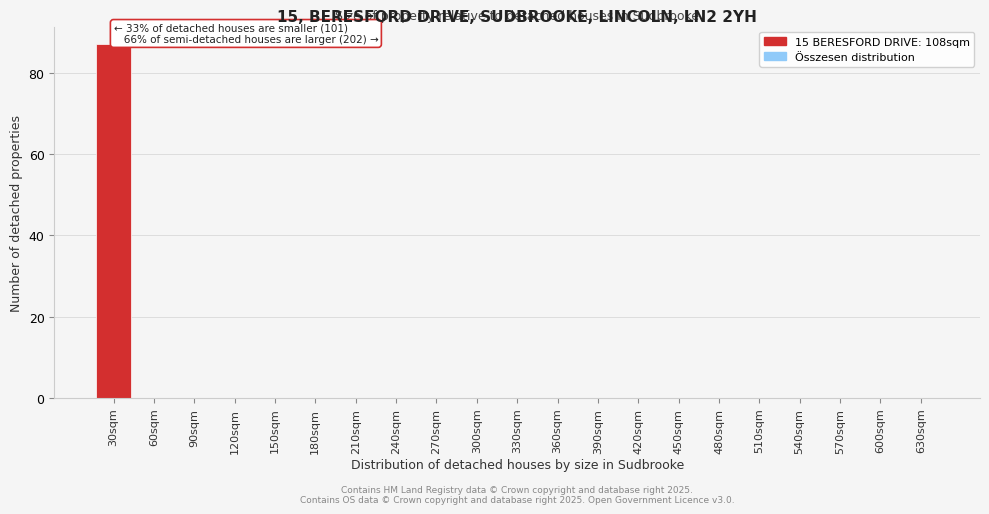

Reading left to right, what are all the values shown in this chart?

30sqm=87	60sqm=0	90sqm=0	120sqm=0	150sqm=0	180sqm=0	210sqm=0	240sqm=0	270sqm=0	300sqm=0	330sqm=0	360sqm=0	390sqm=0	420sqm=0	450sqm=0	480sqm=0	510sqm=0	540sqm=0	570sqm=0	600sqm=0	630sqm=0